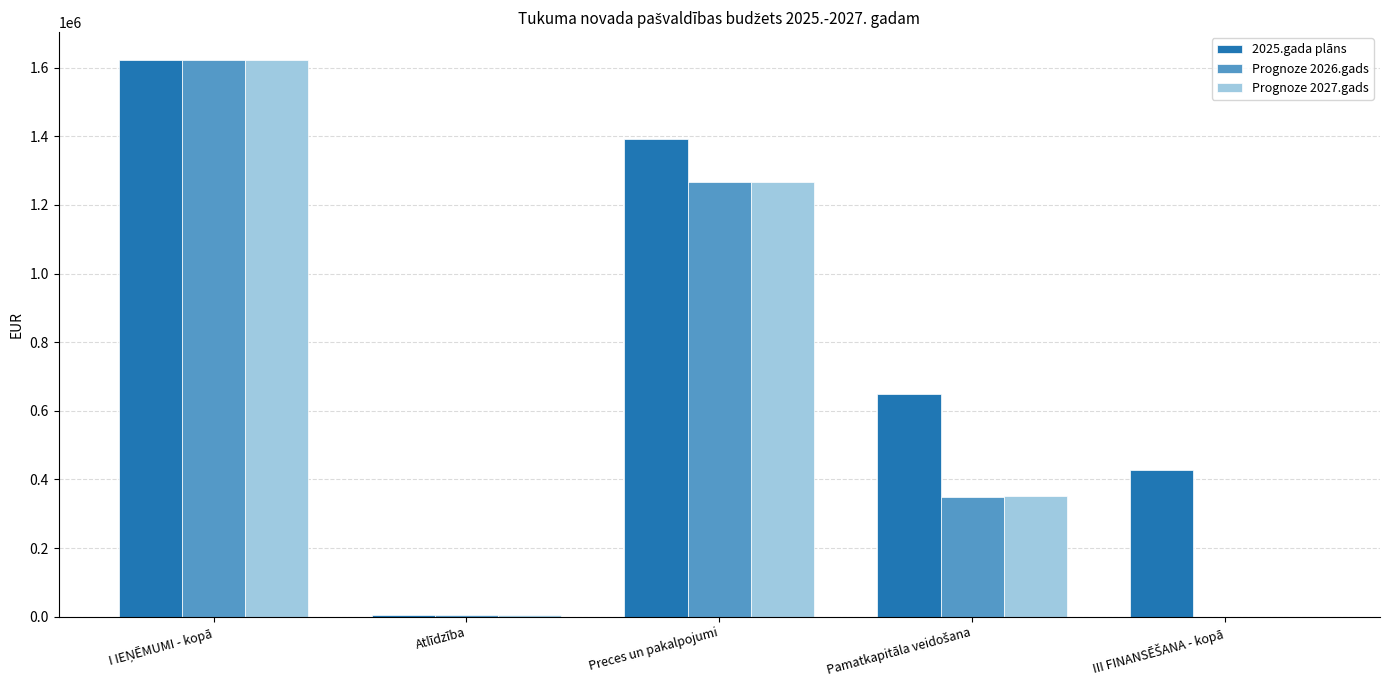

Which series has the largest total across all categories?

2025.gada plāns